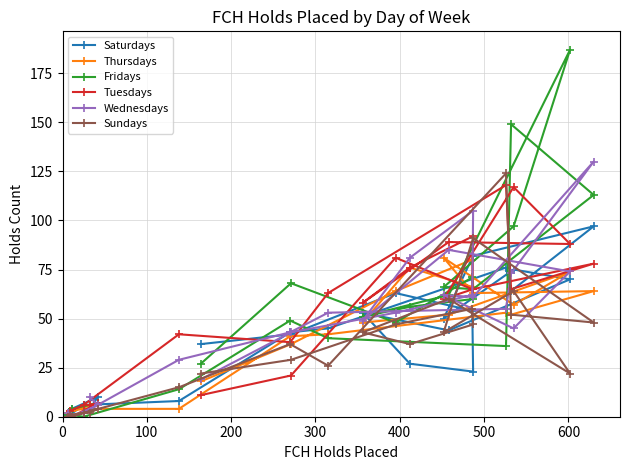

Between which two adjacent categories do Tuesdays and Fridays first intersect?

300 and 400